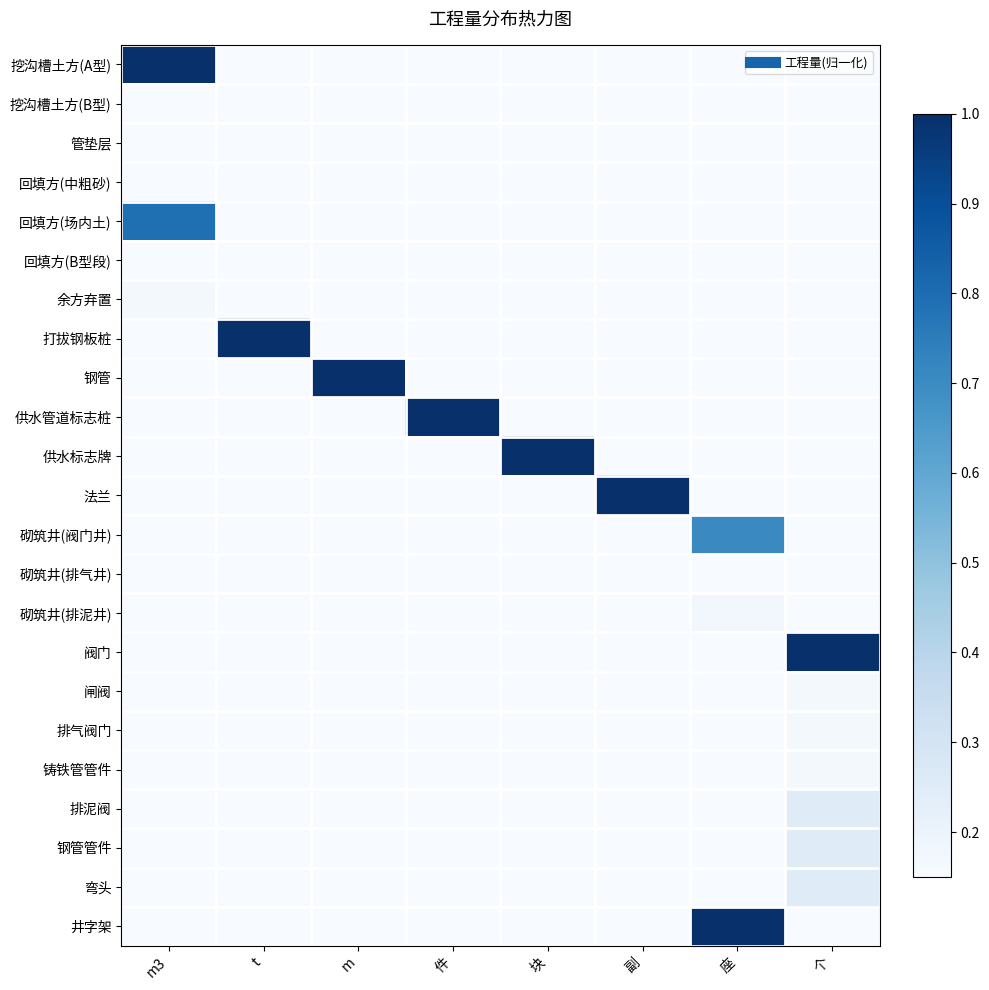

Which series has the widest spread of values?

挖沟槽土方(A型)